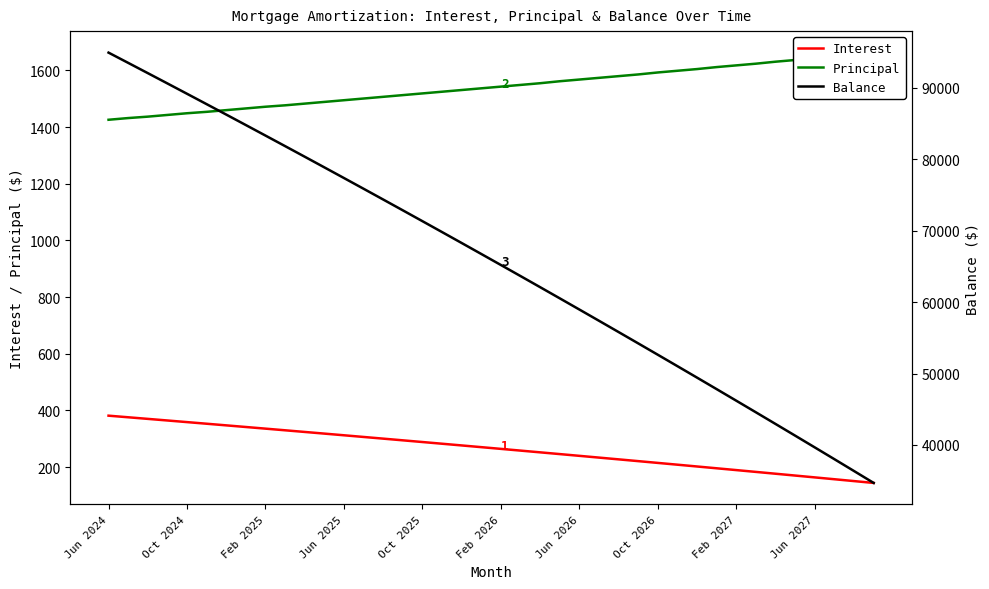

How many data points in Interest are less than 270?

20